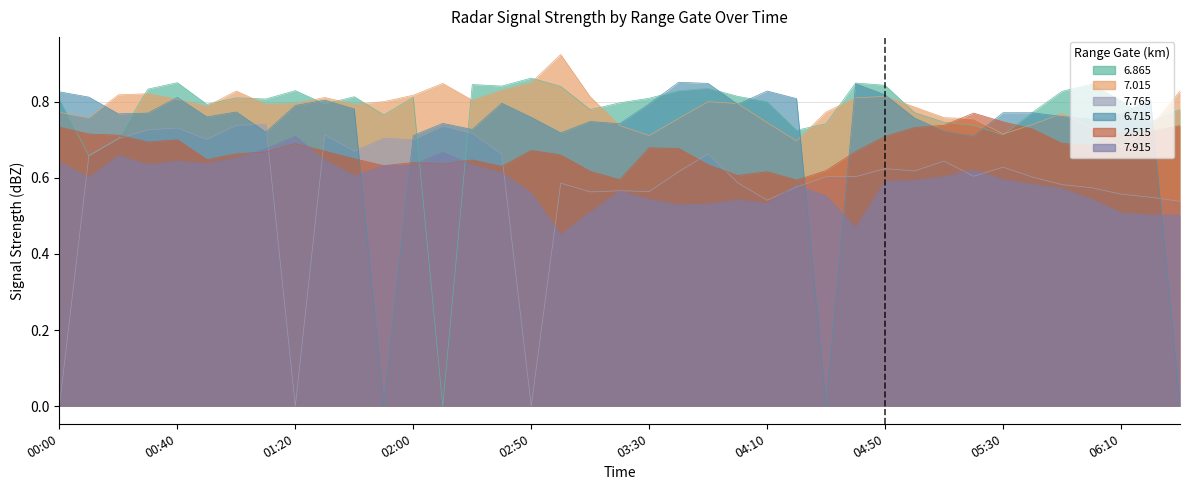

Is the value of 7.915 at 2004/01/10 05:50 greater than the value of 2.515 at 2004/01/10 04:10?

No